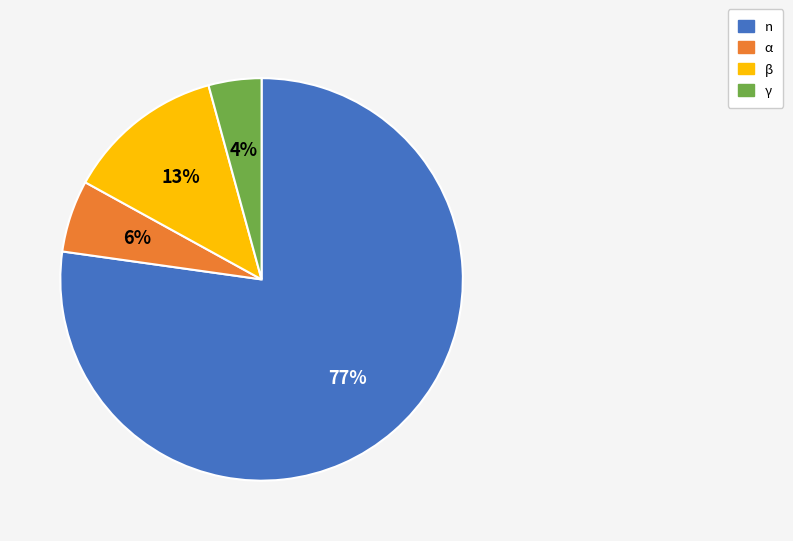

What is the ratio of the value at γ to the value at β?

0.3